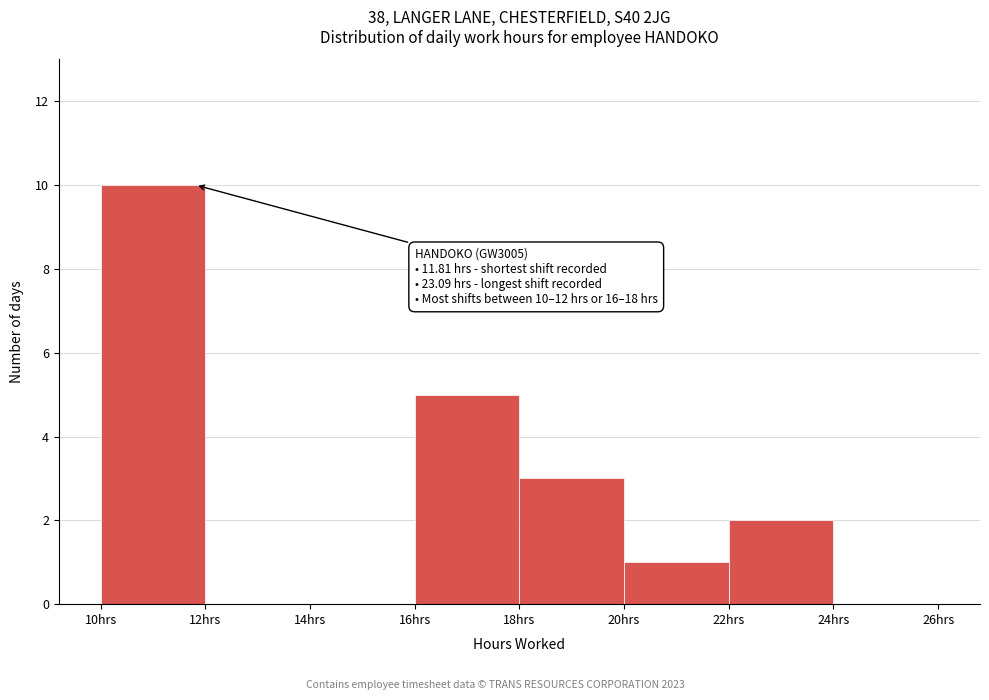

Which range on the x-axis has the tallest bar?

10 to 12